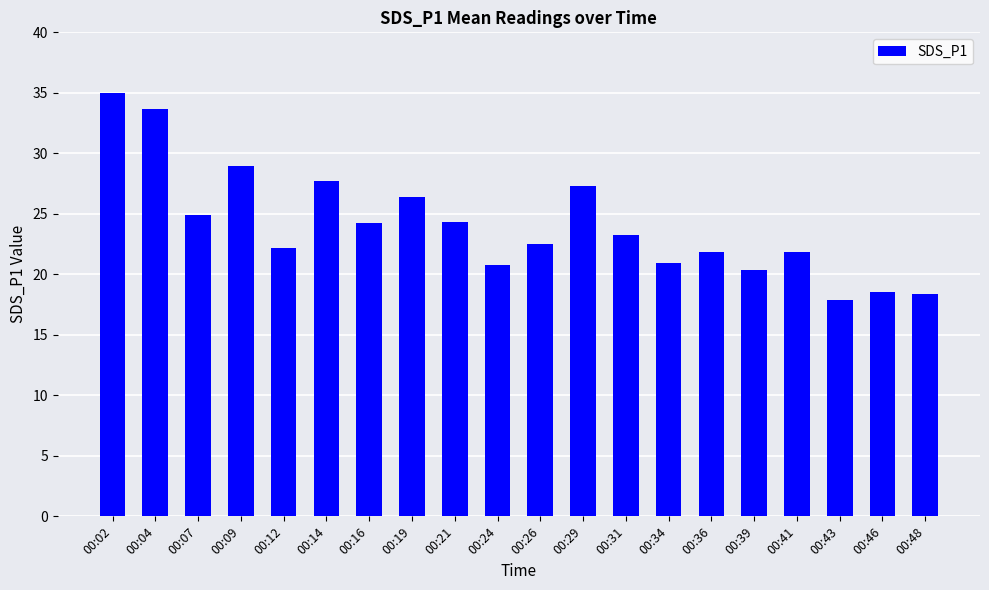

What is the maximum value shown in the chart?

35.0